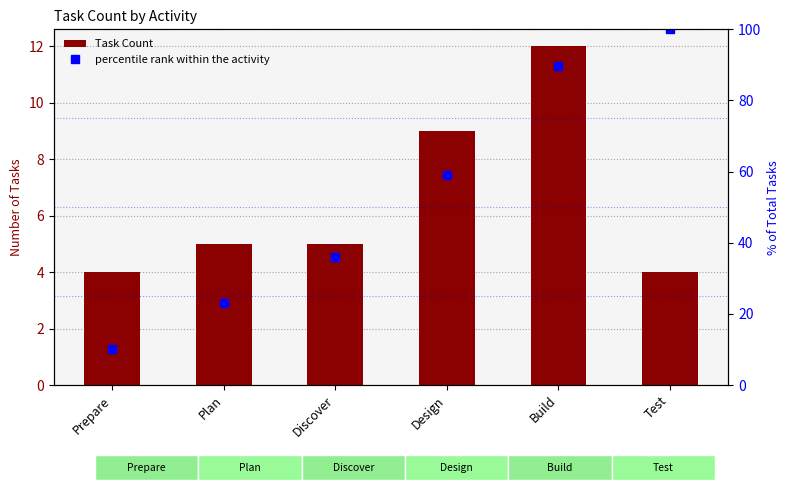

What position from the right is Discover?

4